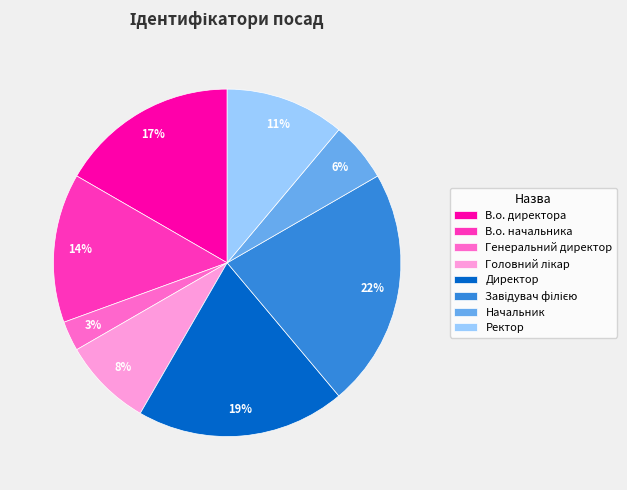

Is there a majority slice in this chart?

No